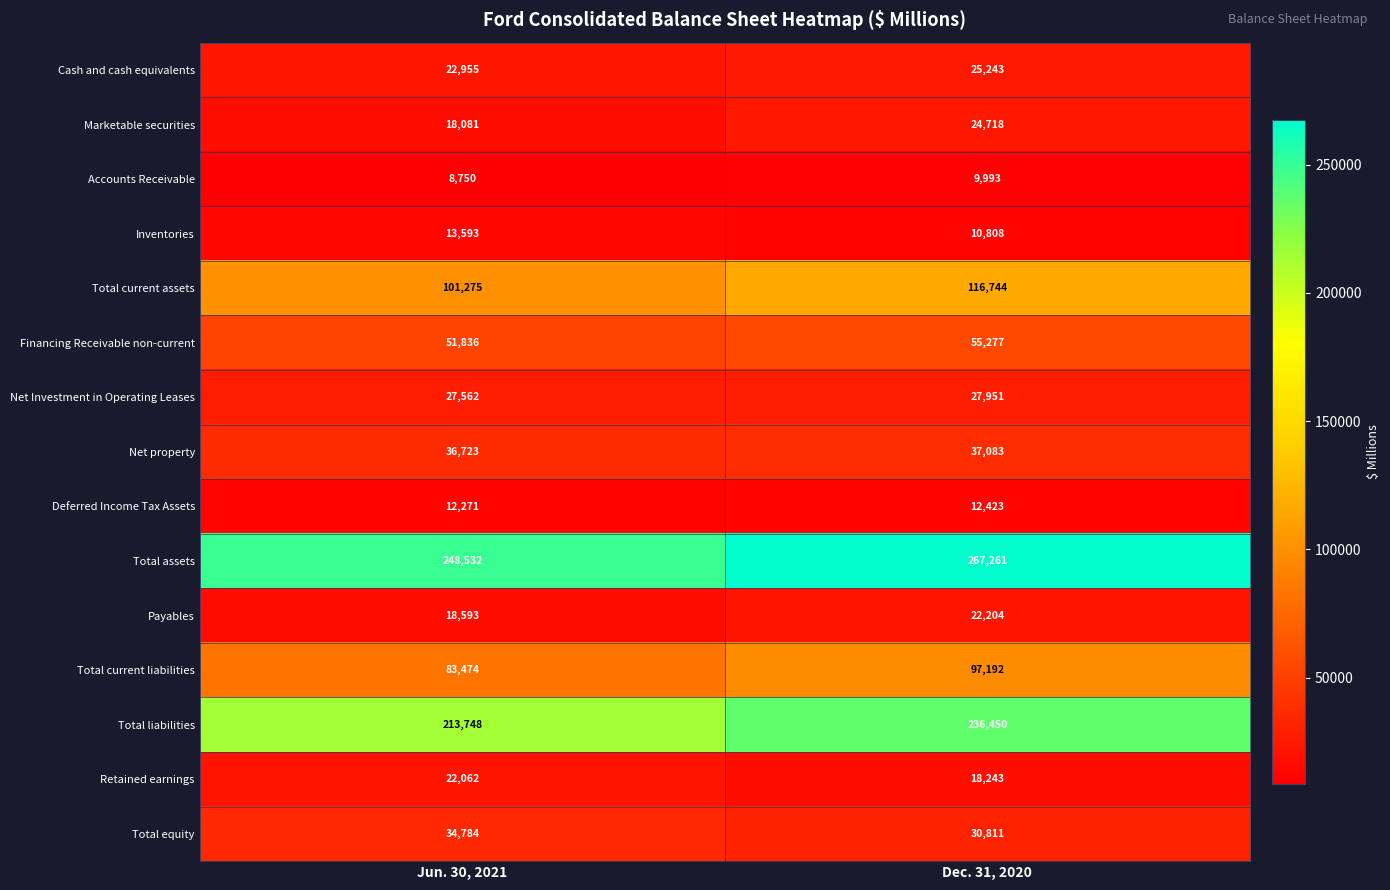

Where is Inventories nearest to the value 12200?

Dec. 31, 2020